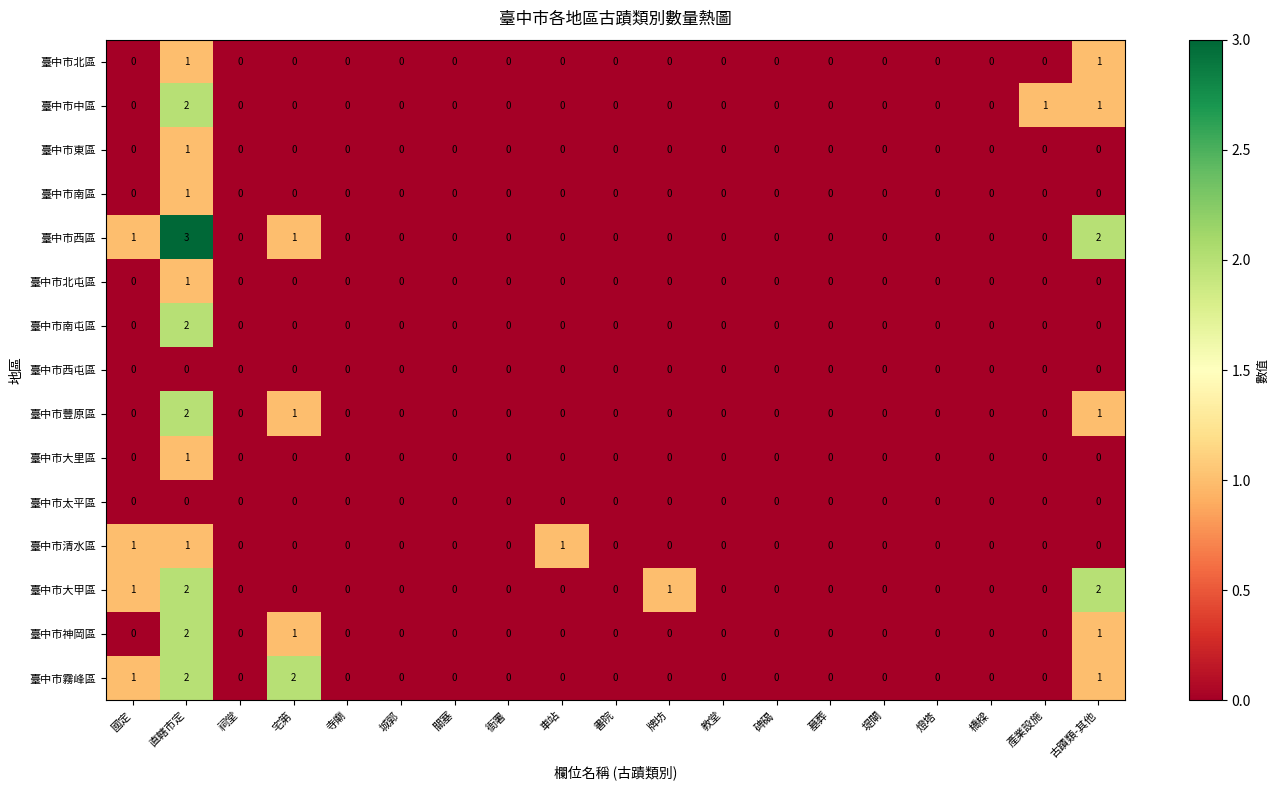

At which category is the sum across all series the highest?

直轄市定